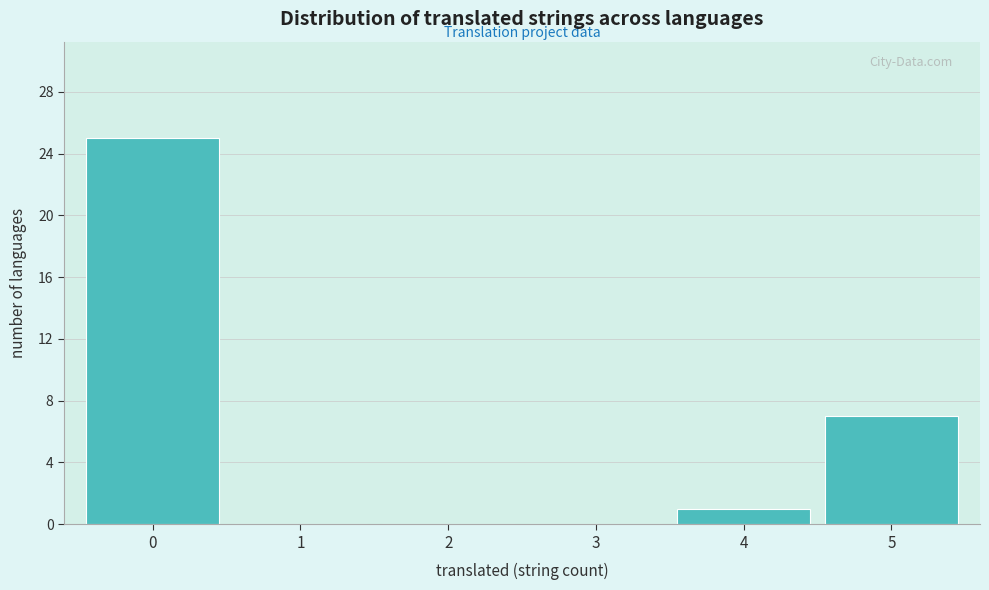

Reading left to right, transcribe this chart: for each bar, give the range it covers on the x-axis and its height. The values are not printed on the chart, so give them approximately, as read against the axis.

-0.5 to 0.5: 25
0.5 to 1.5: 0
1.5 to 2.5: 0
2.5 to 3.5: 0
3.5 to 4.5: 1
4.5 to 5.5: 7